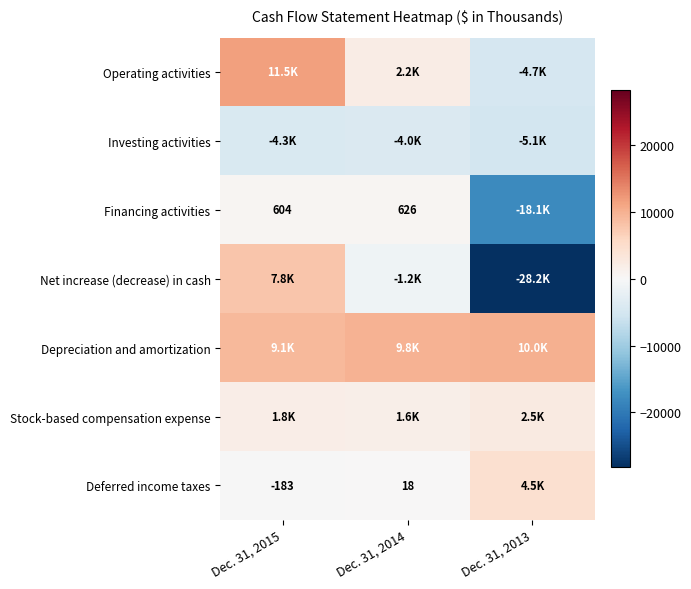

True or false: Financing activities has a value of 626 at Dec. 31, 2014.

True